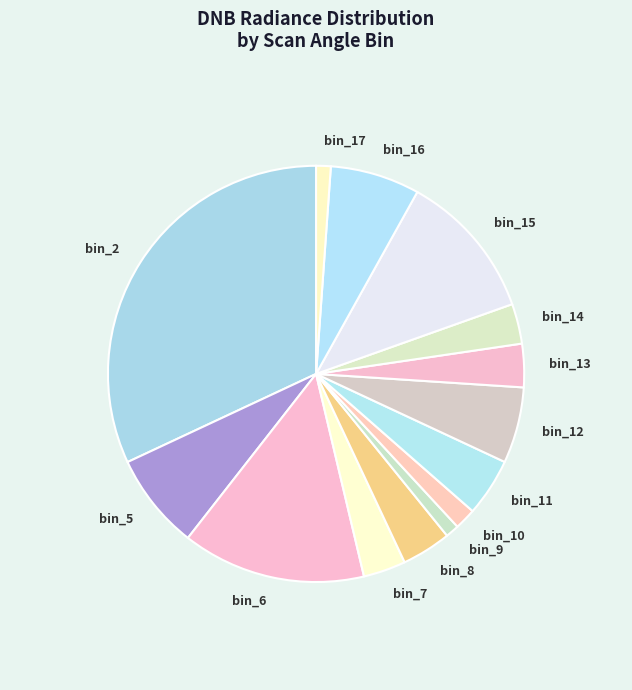

True or false: bin_15 accounts for 11% of the total.

True